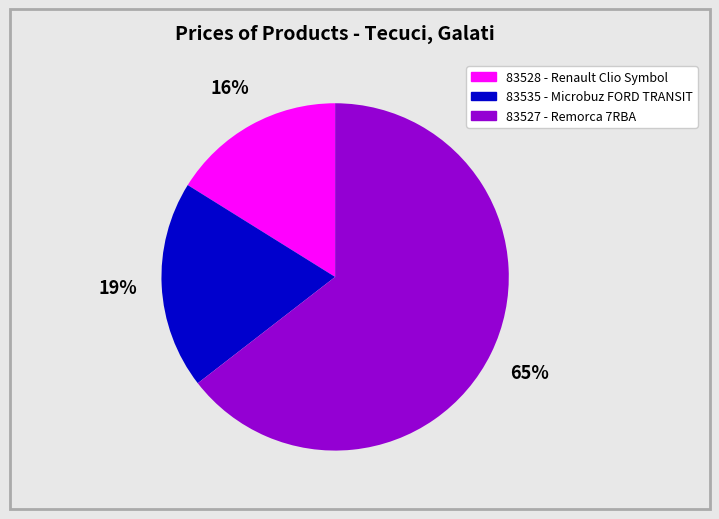

Which slice is the smallest?

83528 - Renault Clio Symbol